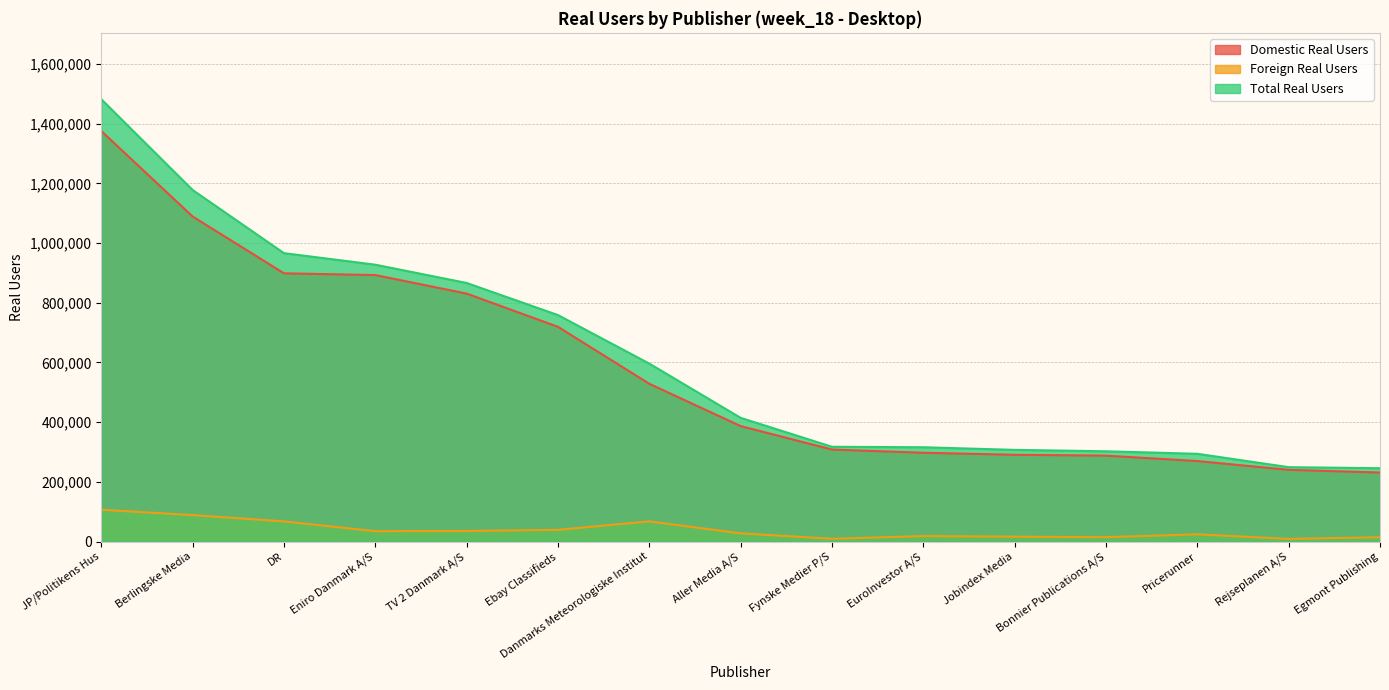

True or false: Domestic Real Users and Foreign Real Users intersect in this chart.

False